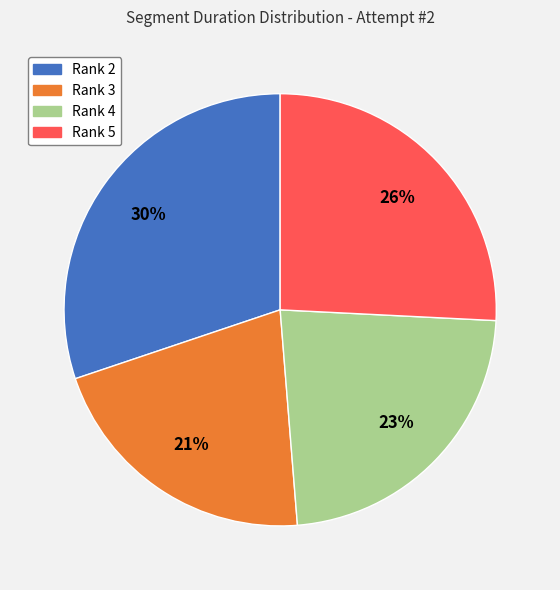

Approximately how many times larger is the value at Rank 3 compared to Rank 5?

0.8